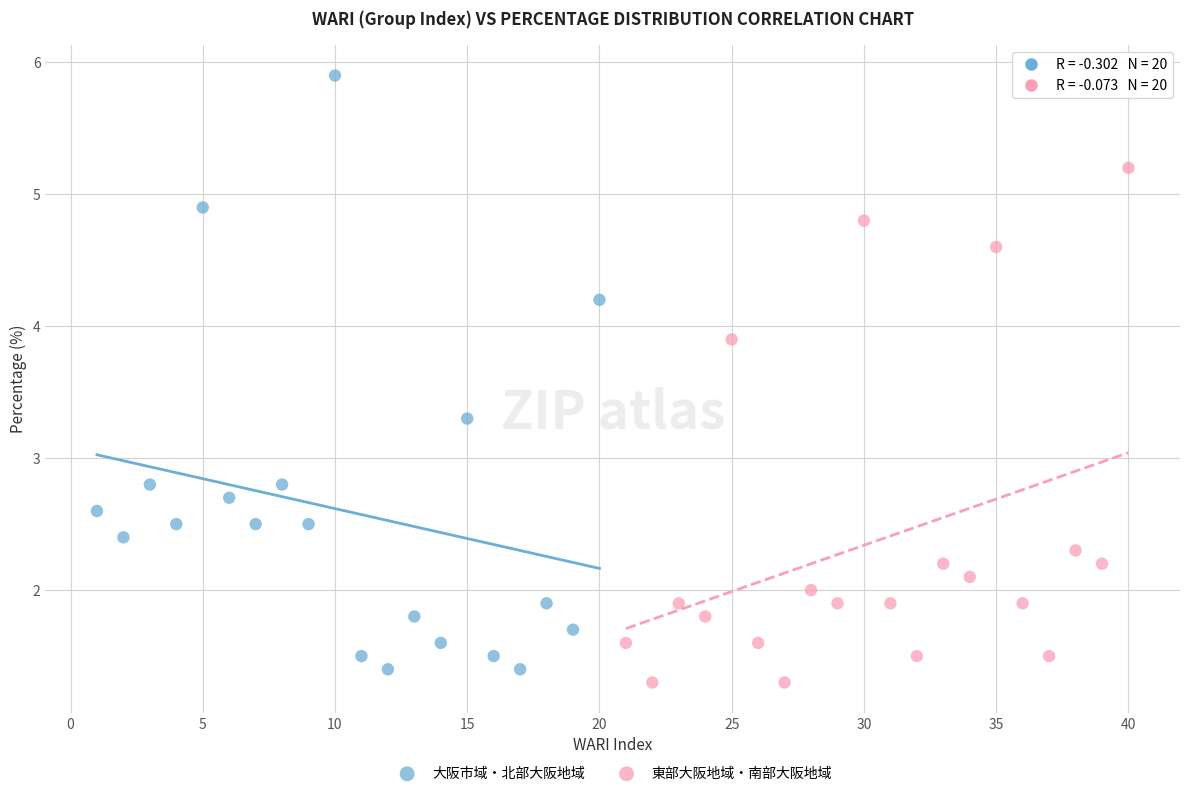

Which series has the largest Y range (max minus min)?

大阪市域・北部大阪地域